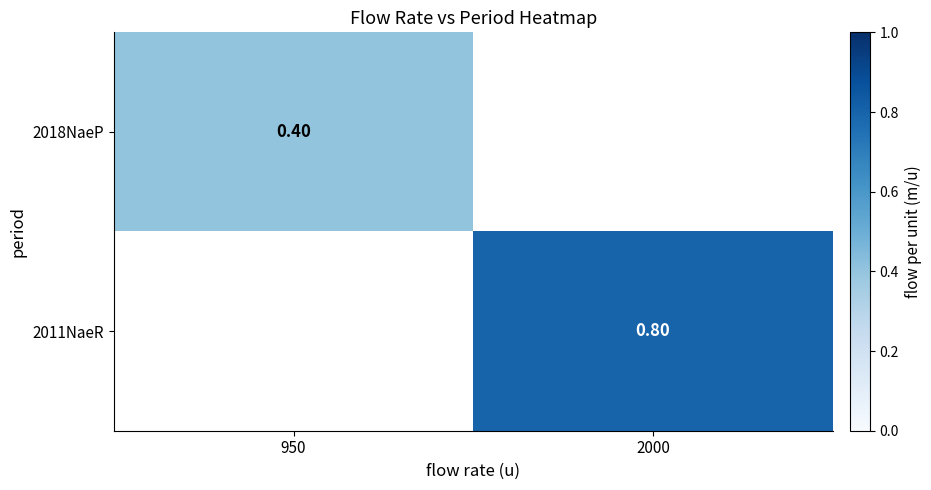

At 2000, list the series in order from largest to smallest.

2018NaeP, 2011NaeR